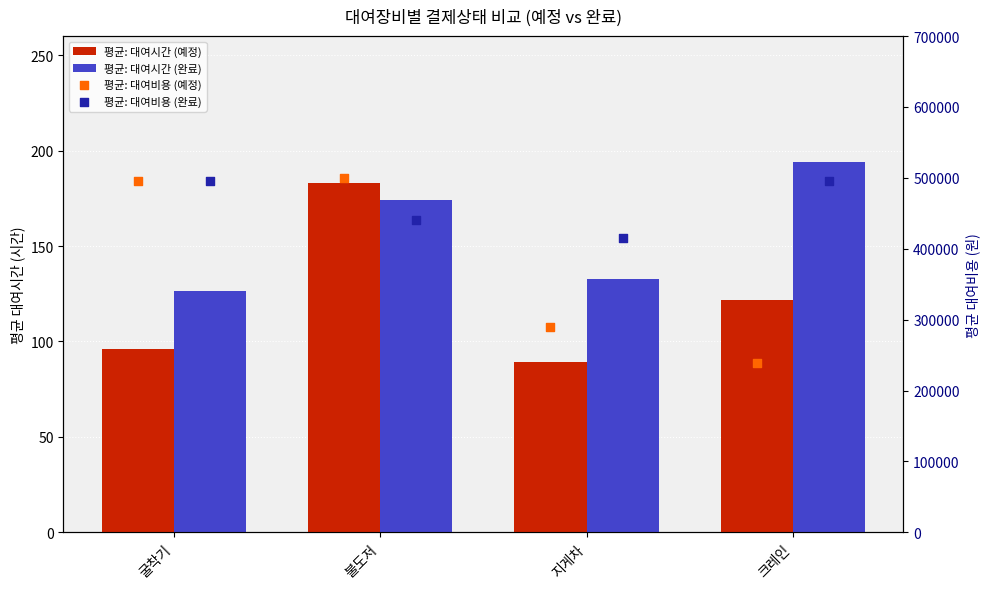

Is the value of 평균: 대여시간 (예정) at 굴착기 greater than the value of 평균: 대여비용 (완료) at 지게차?

No